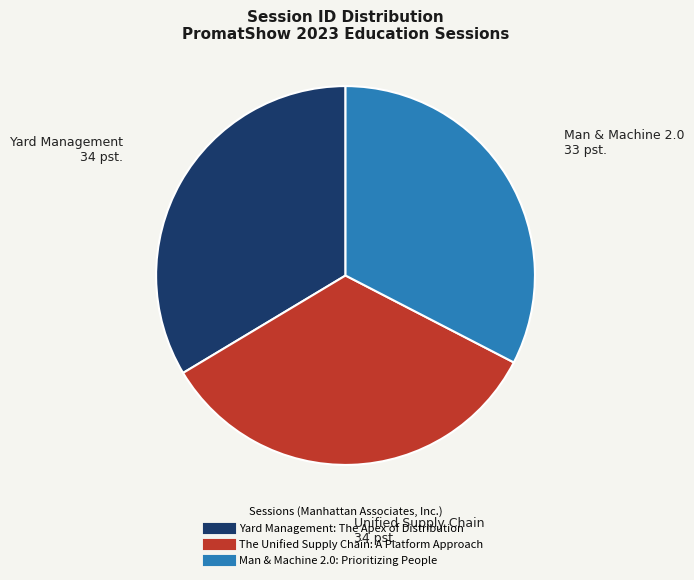

True or false: Man & Machine 2.0: Prioritizing People accounts for 43% of the total.

False